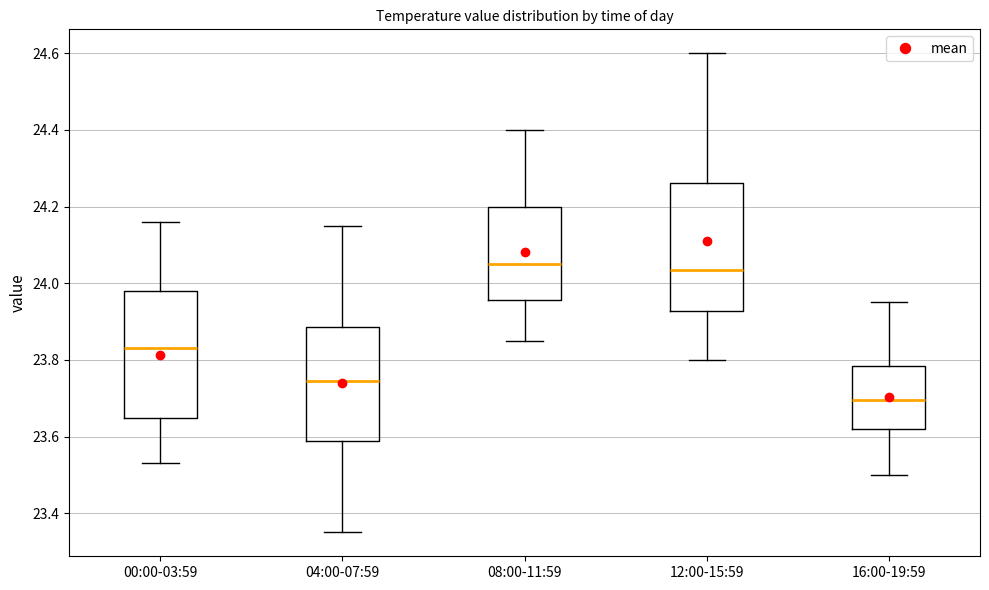

Reading left to right, transcribe this box plot: for each box, give where its median line is, the range the box spans, and where its two whiskers end, as read against the y-axis. The values are not printed on the chart, so give them approximately, as read against the axis.

00:00-03:59: median 23.84, box 23.64 to 23.98, whiskers 23.54 to 24.16
04:00-07:59: median 23.74, box 23.58 to 23.88, whiskers 23.36 to 24.16
08:00-11:59: median 24.06, box 23.96 to 24.20, whiskers 23.86 to 24.40
12:00-15:59: median 24.04, box 23.92 to 24.26, whiskers 23.80 to 24.60
16:00-19:59: median 23.70, box 23.62 to 23.78, whiskers 23.50 to 23.96